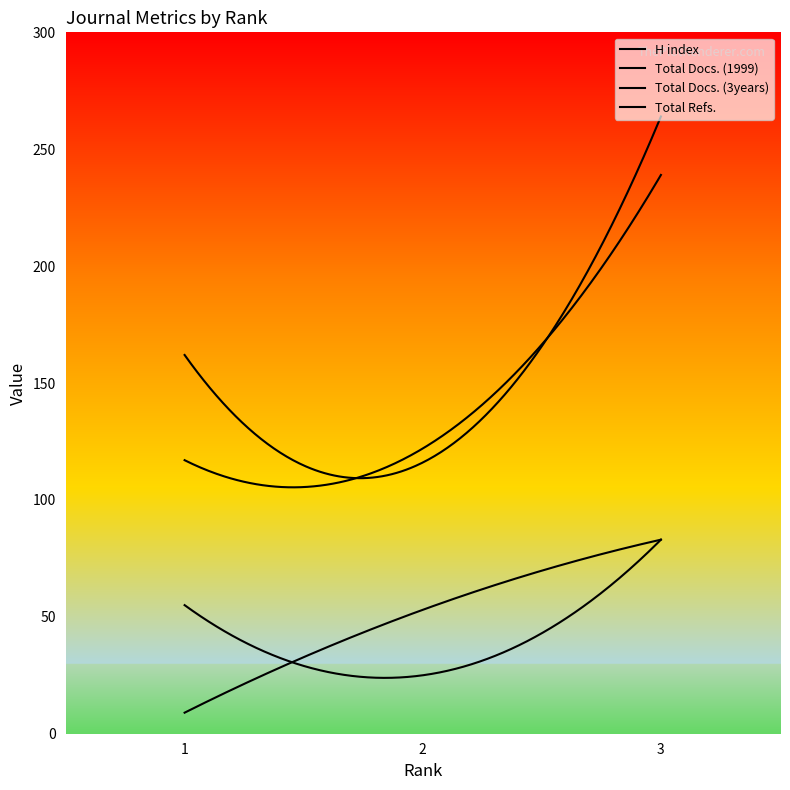

Where is Total Docs. (1999) nearest to the value 46?

2